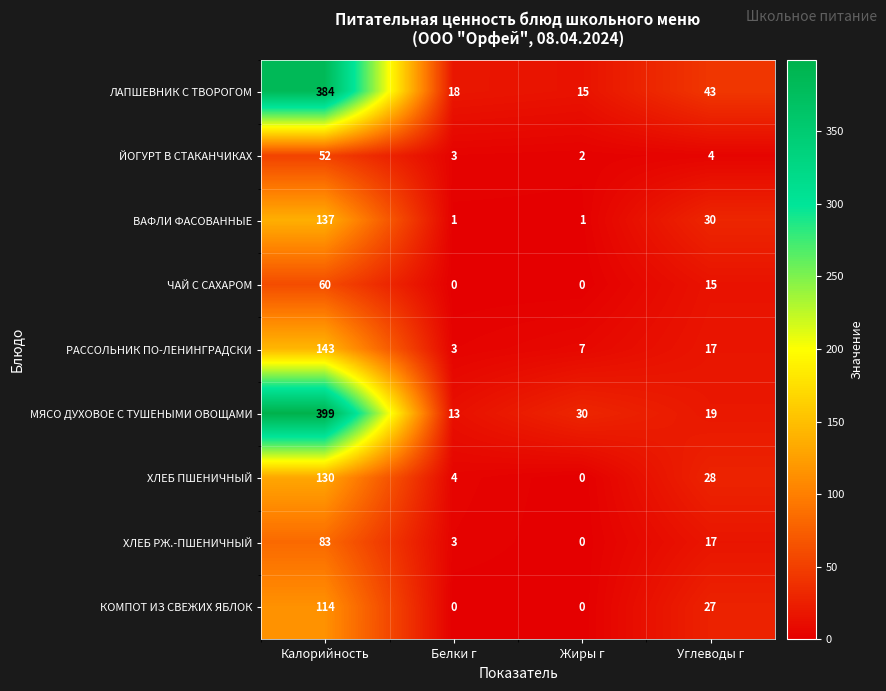

The value of ЙОГУРТ В СТАКАНЧИКАХ at Жиры г is 2. True or false?

True